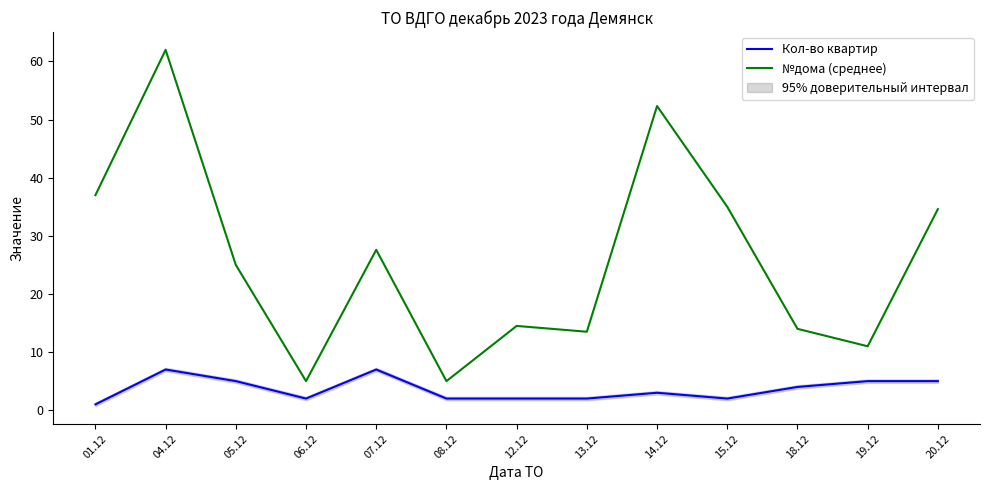

Which series has the largest range (max minus min)?

№дома (среднее)